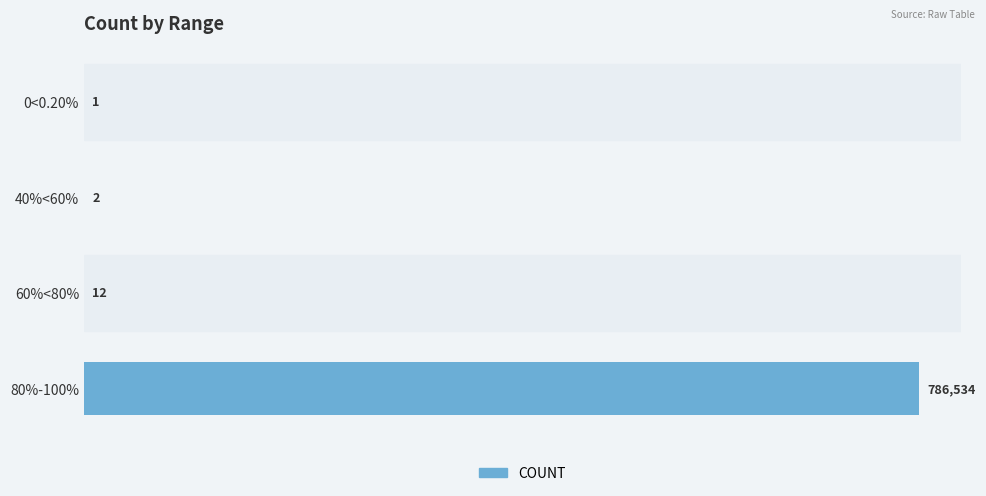

Which has a higher value, 0<0.20% or 40%<60%?

40%<60%